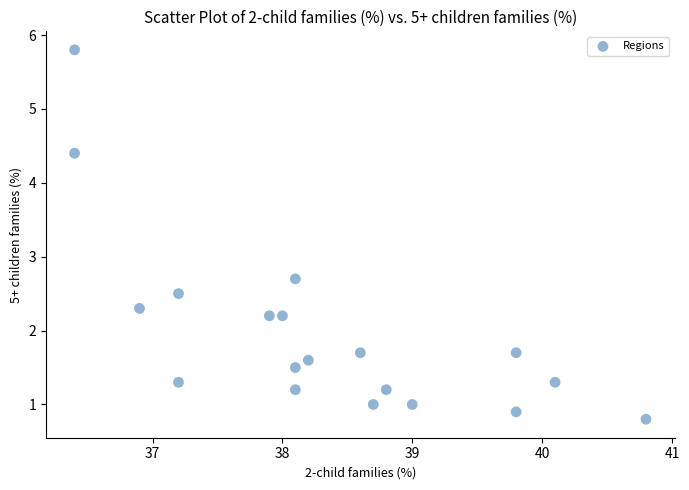

What Y value in the scatter plot is closest to 3?

2.7